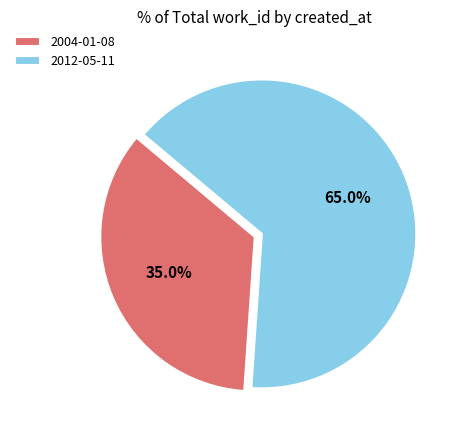

What is the ratio of the value at 2012-05-11 to the value at 2004-01-08?

1.9